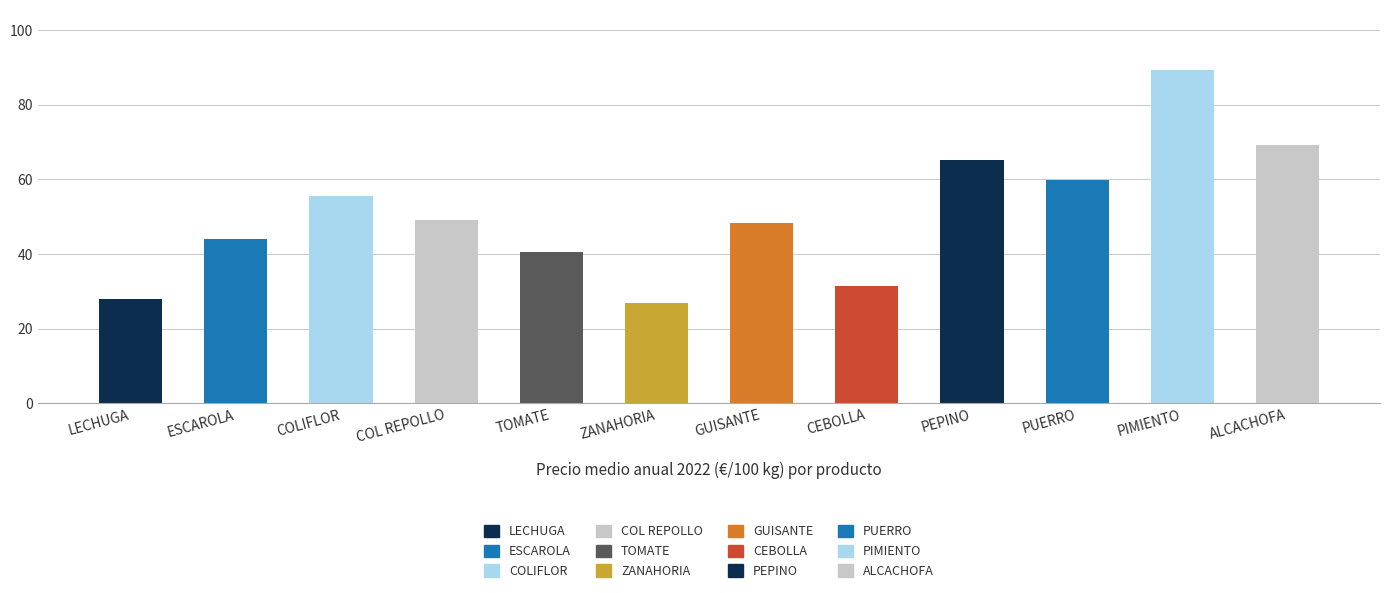

What is the difference between the maximum and minimum values?

62.5